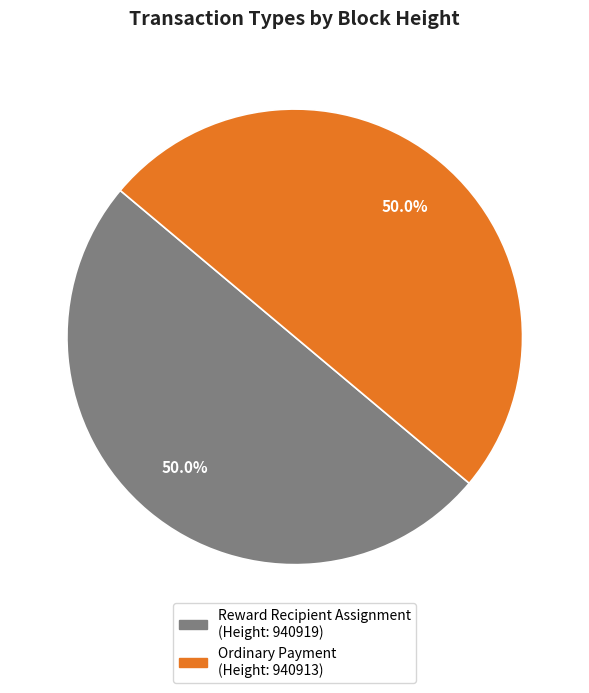

How many segments does this pie chart have?

2